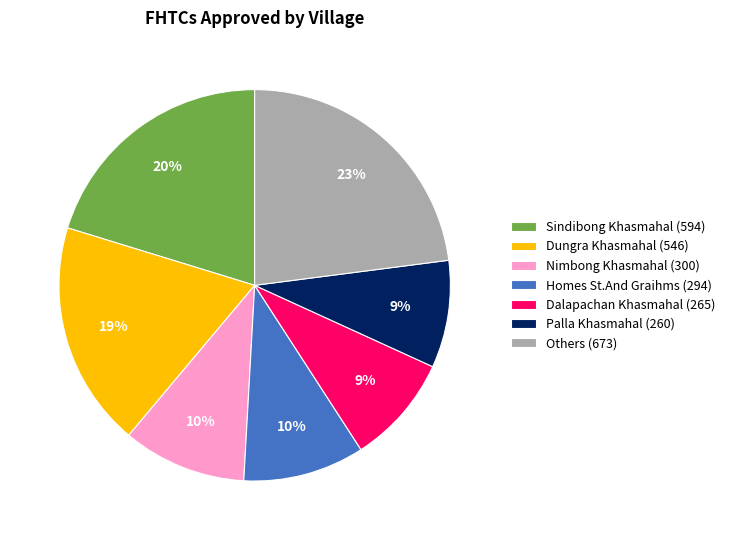

How many slices are in this pie chart?

7